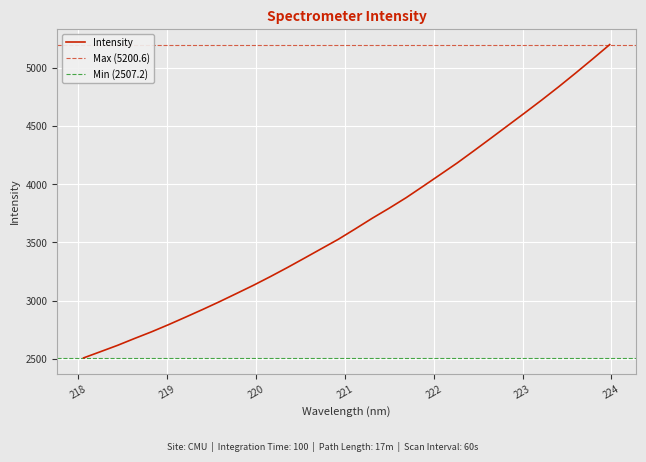

What is the label of the 29th point from the left?

223.408